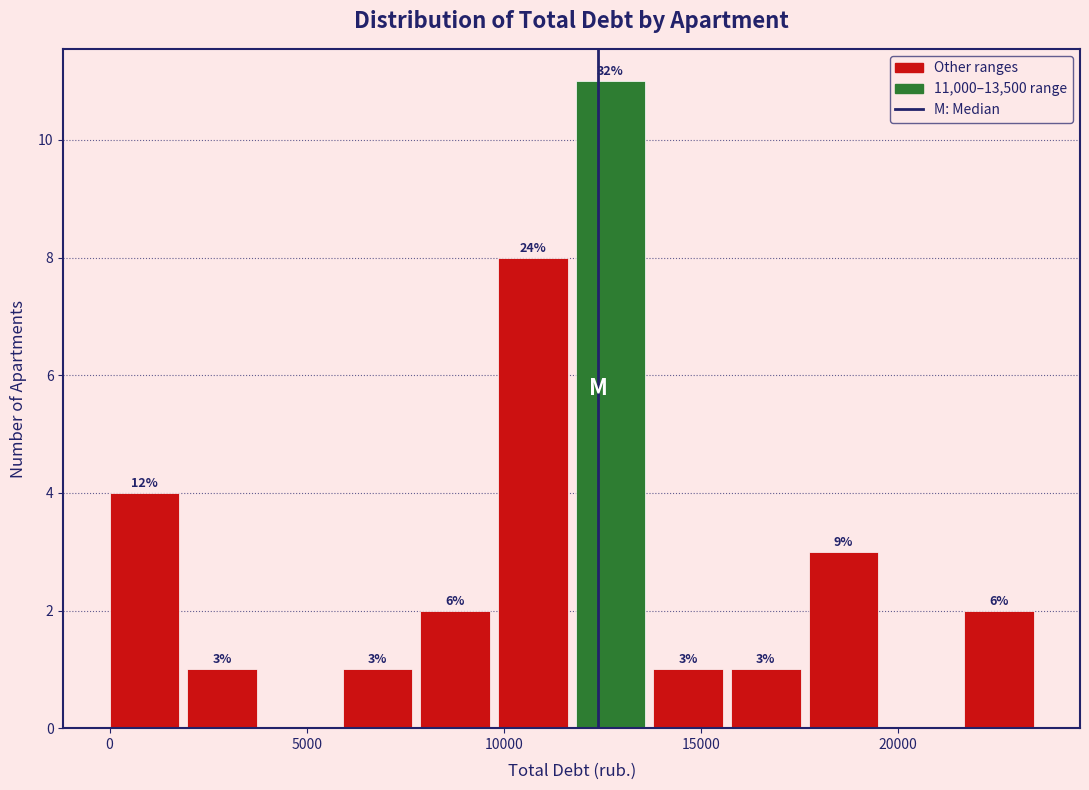

Read against the x-axis, roughly where is the centre of the tallest bar?

12500